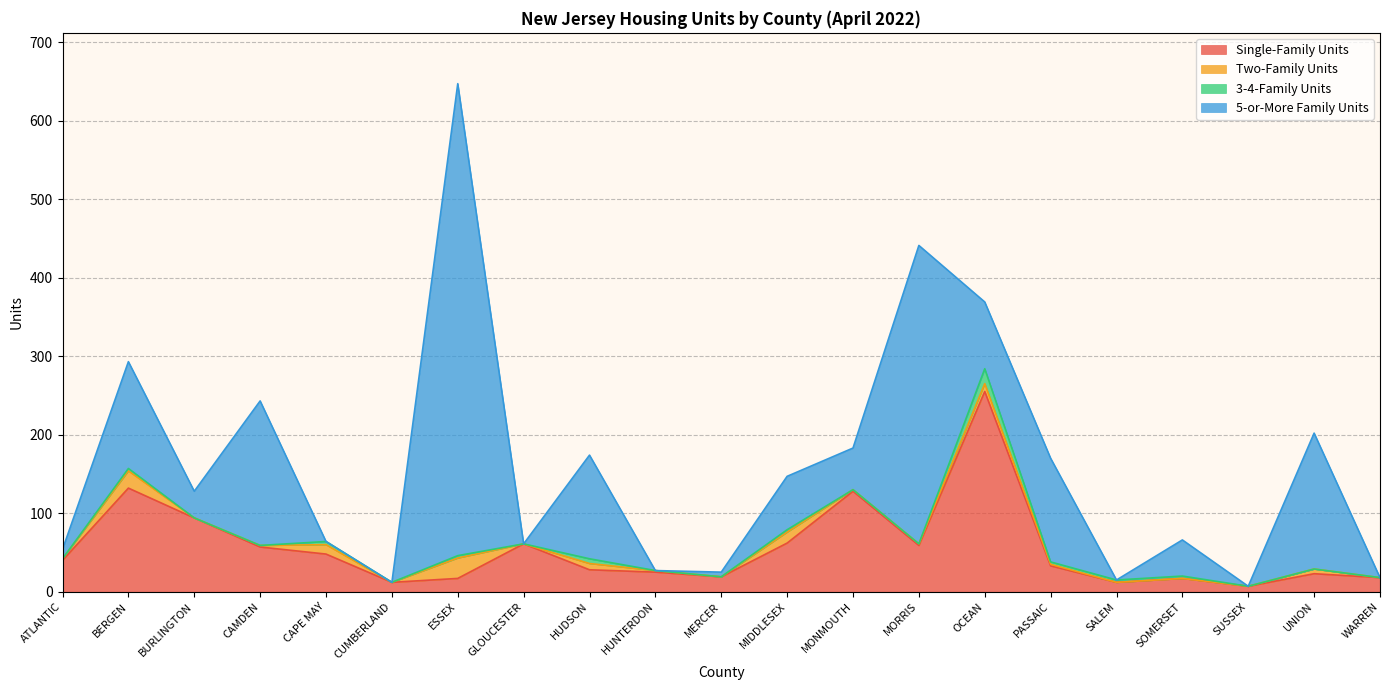

At which label is 5-or-More Family Units closest to 300?

MORRIS